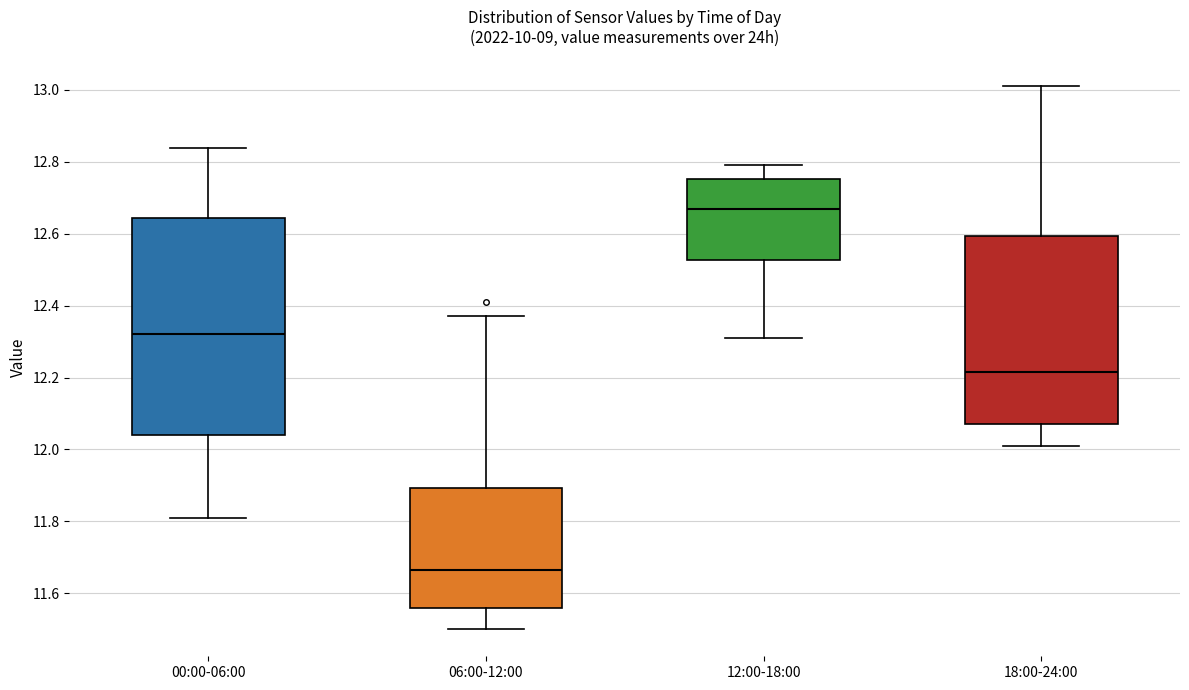

Which box's median line is the highest?

12:00-18:00